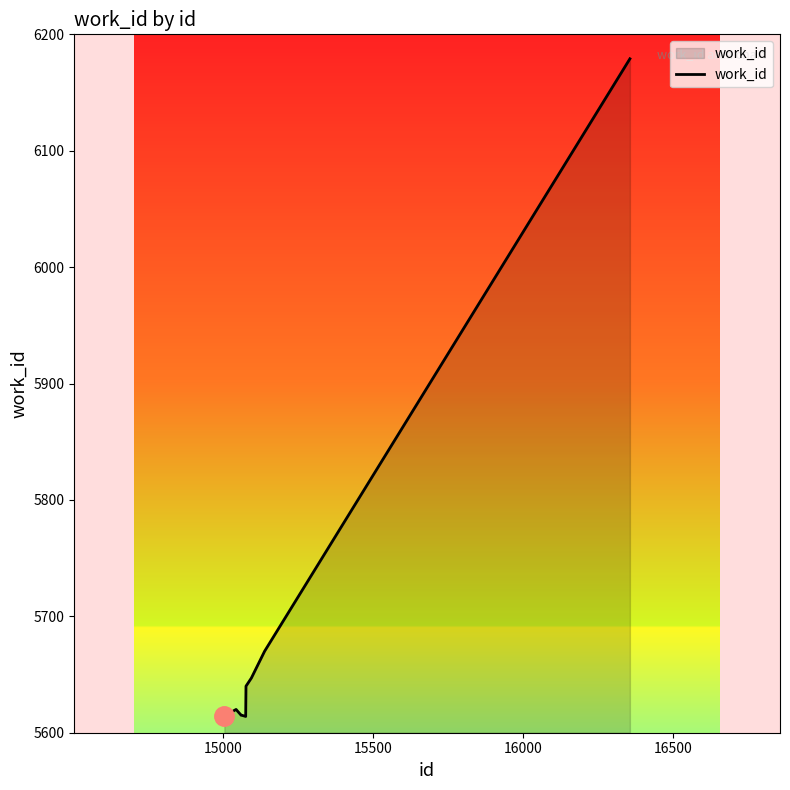

What is the maximum value shown in the chart?

6179